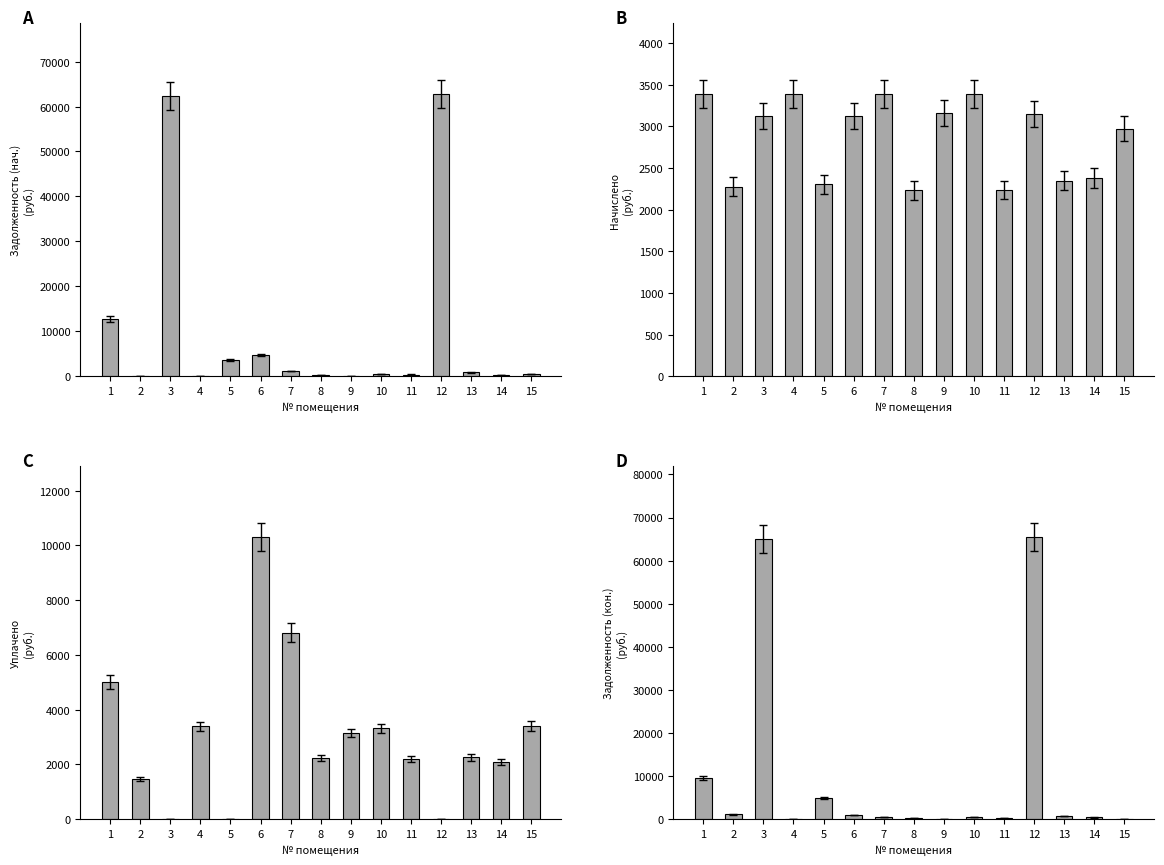

True or false: Задолженность (кон.) has a value of 493.0 at 11.

False